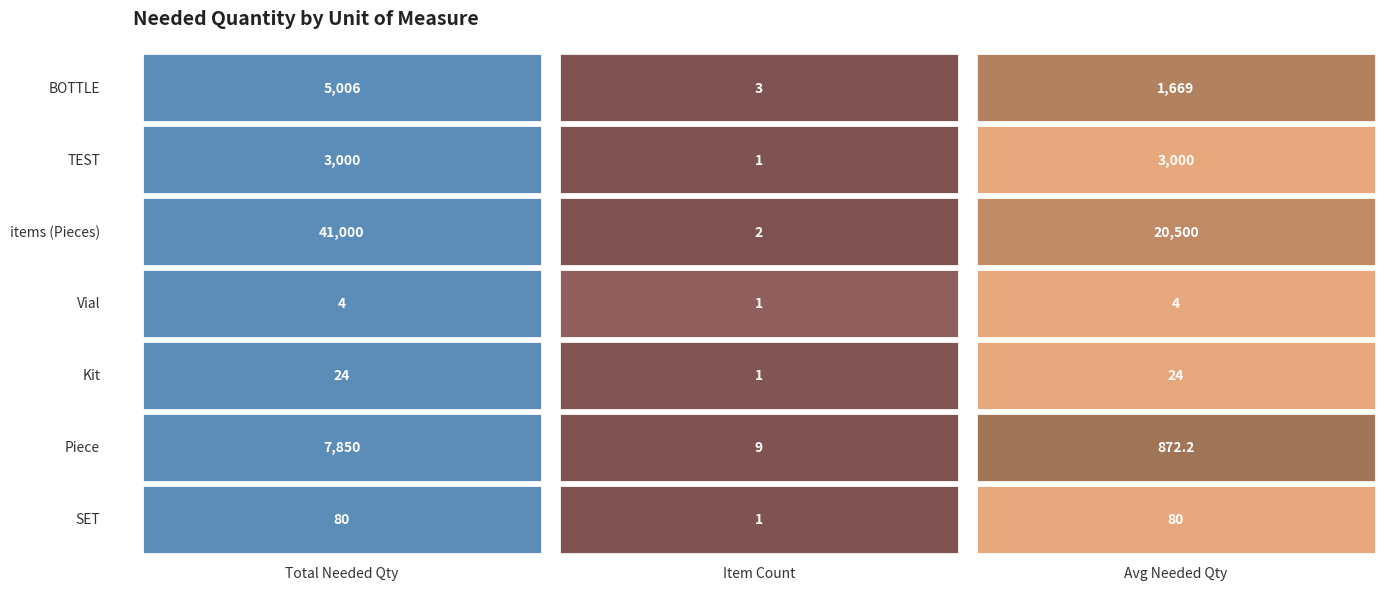

True or false: the data shows 1386 at BOTTLE.

False